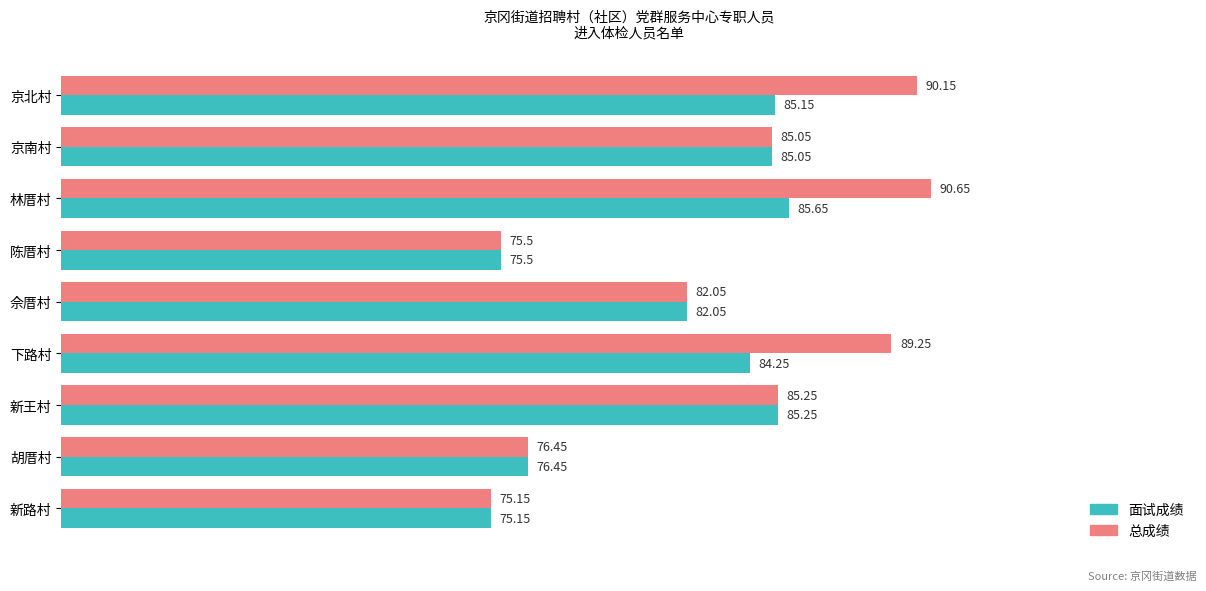

Which series has the widest spread of values?

总成绩